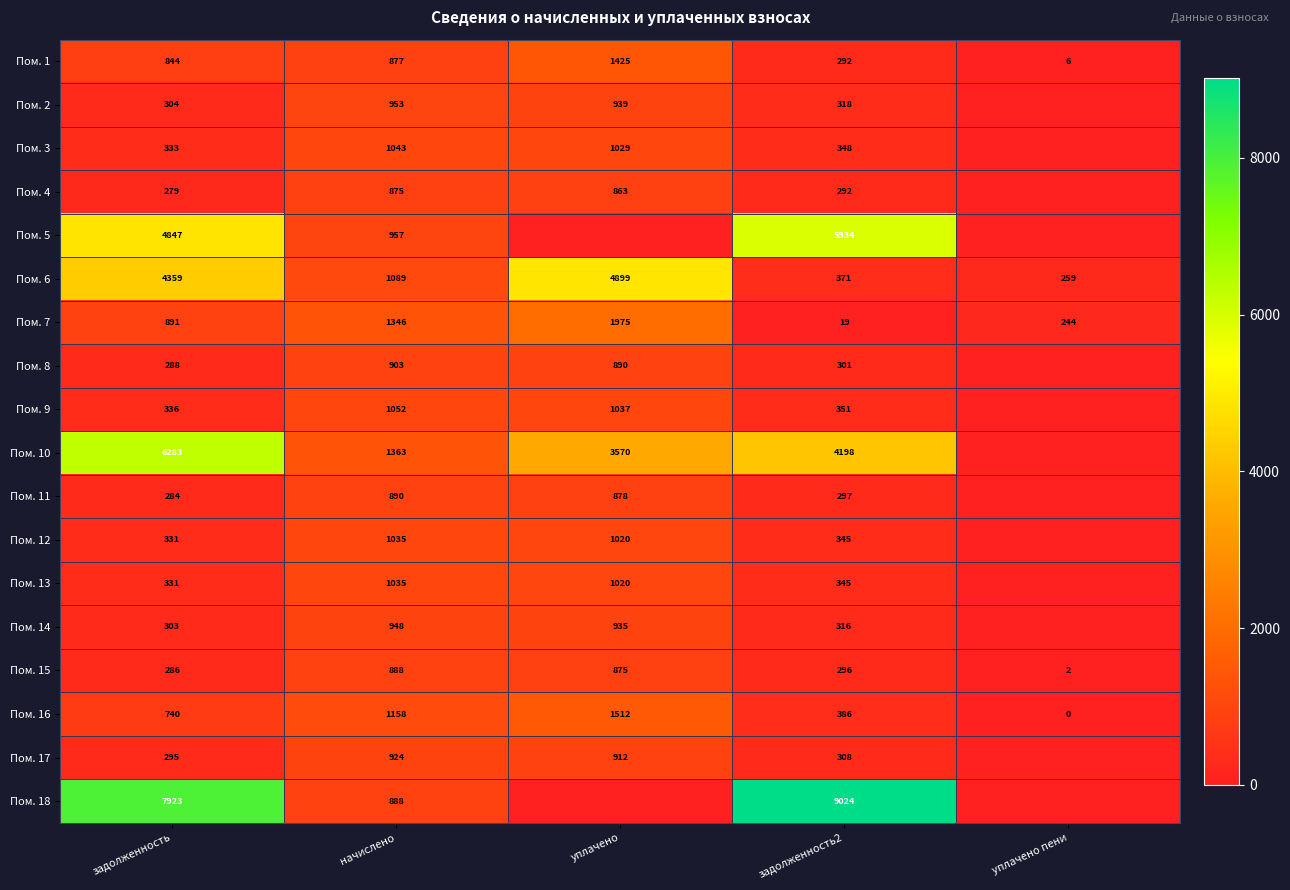

At which label does Пом. 1 reach its minimum?

уплачено пени